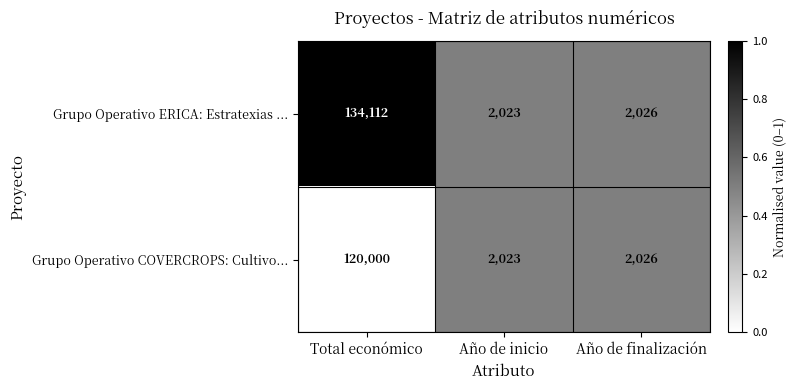

Between Total económico and Año de finalización, which series saw the biggest shift?

Grupo Operativo ERICA: Estratexias ...